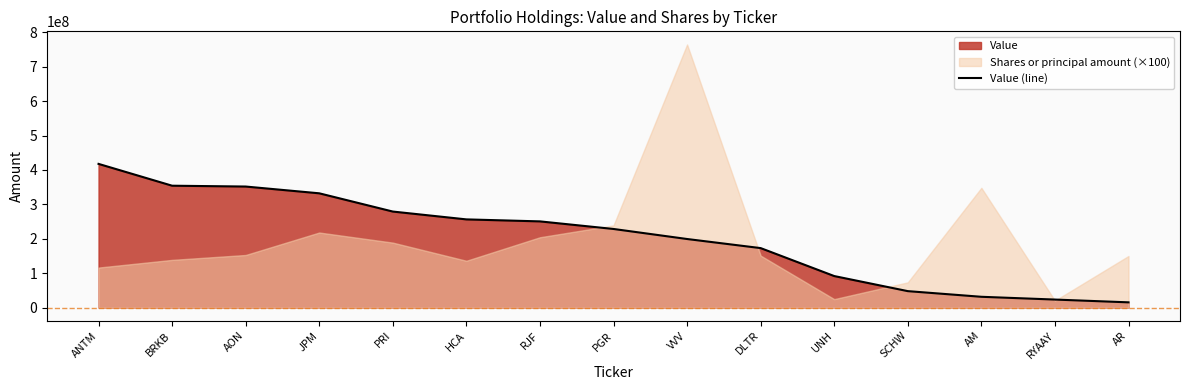

How many data points are less than 228545000?

7